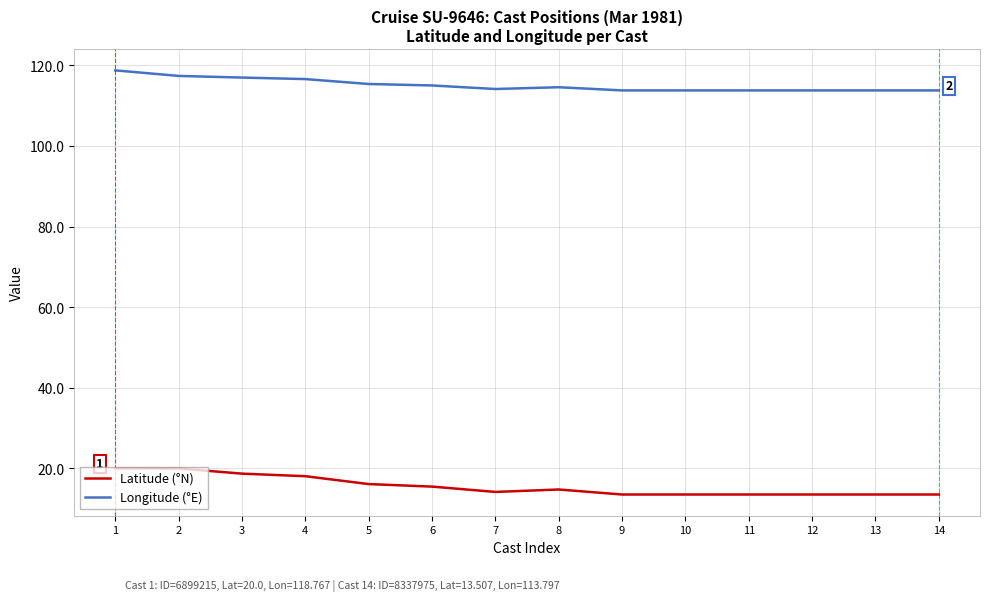

Rank the series at 8 from highest to lowest value.

Longitude (°E), Latitude (°N)